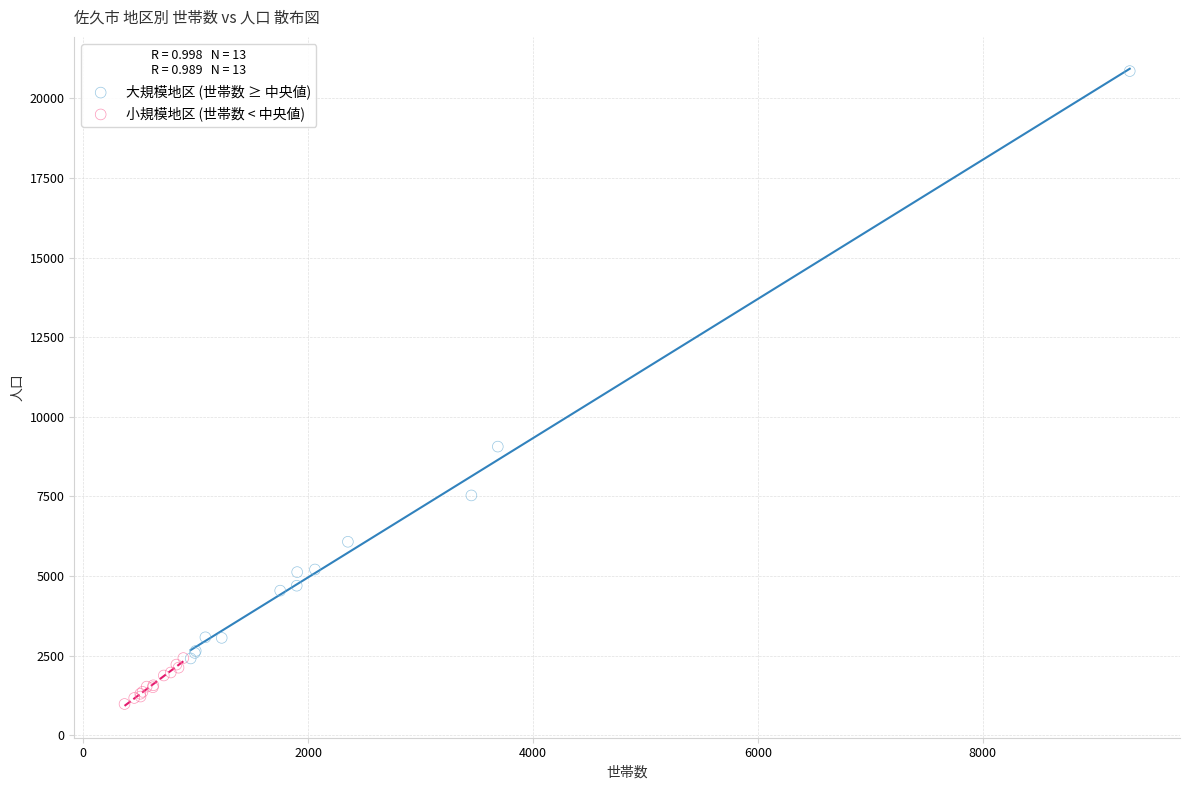

Which series has the largest Y range (max minus min)?

大規模地区 (世帯数 ≥ 中央値)